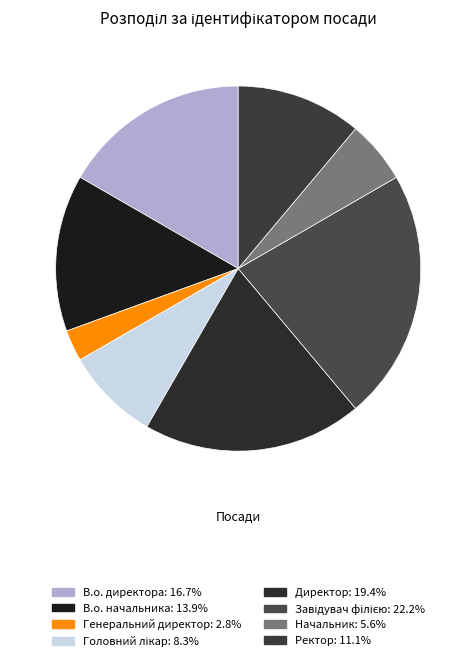

How many segments does this pie chart have?

8